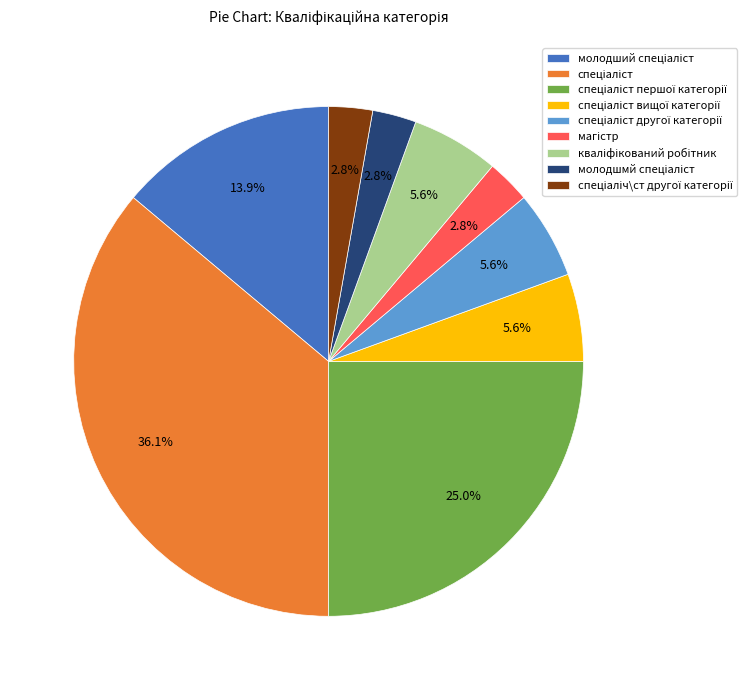

Is there a majority slice in this chart?

No